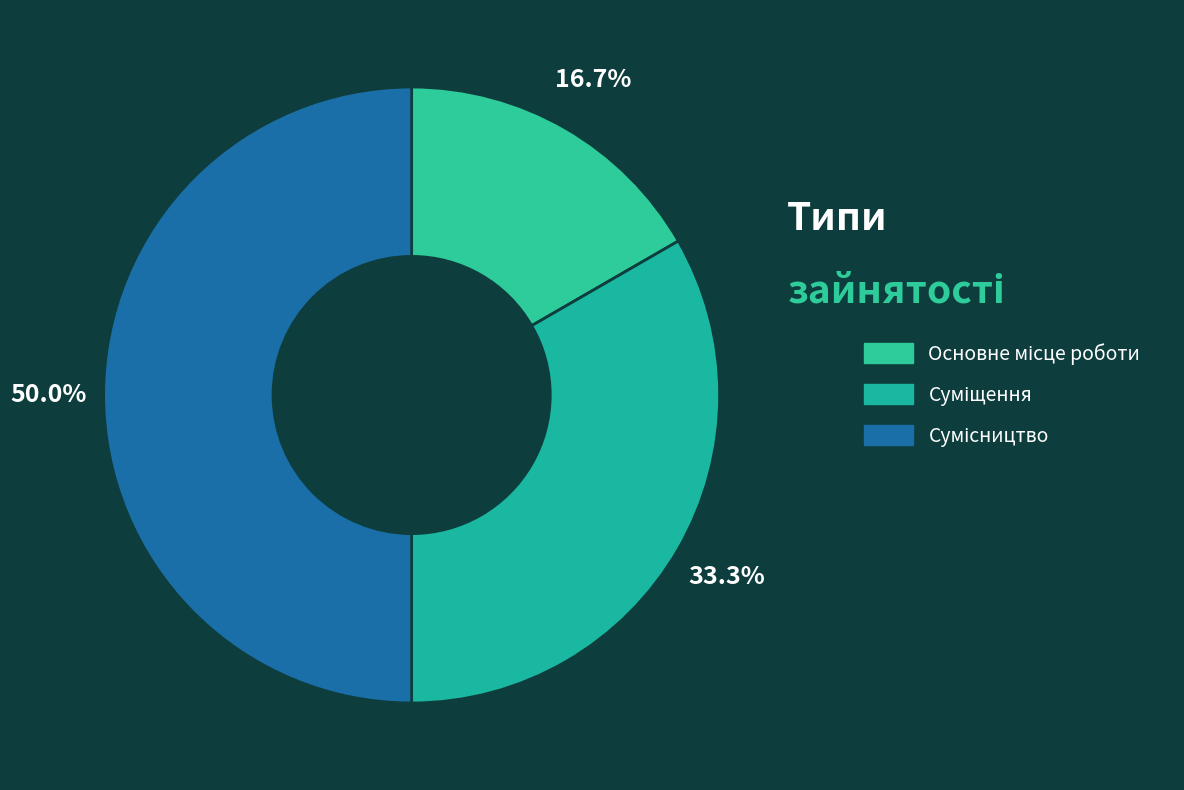

How many slices are in this pie chart?

3